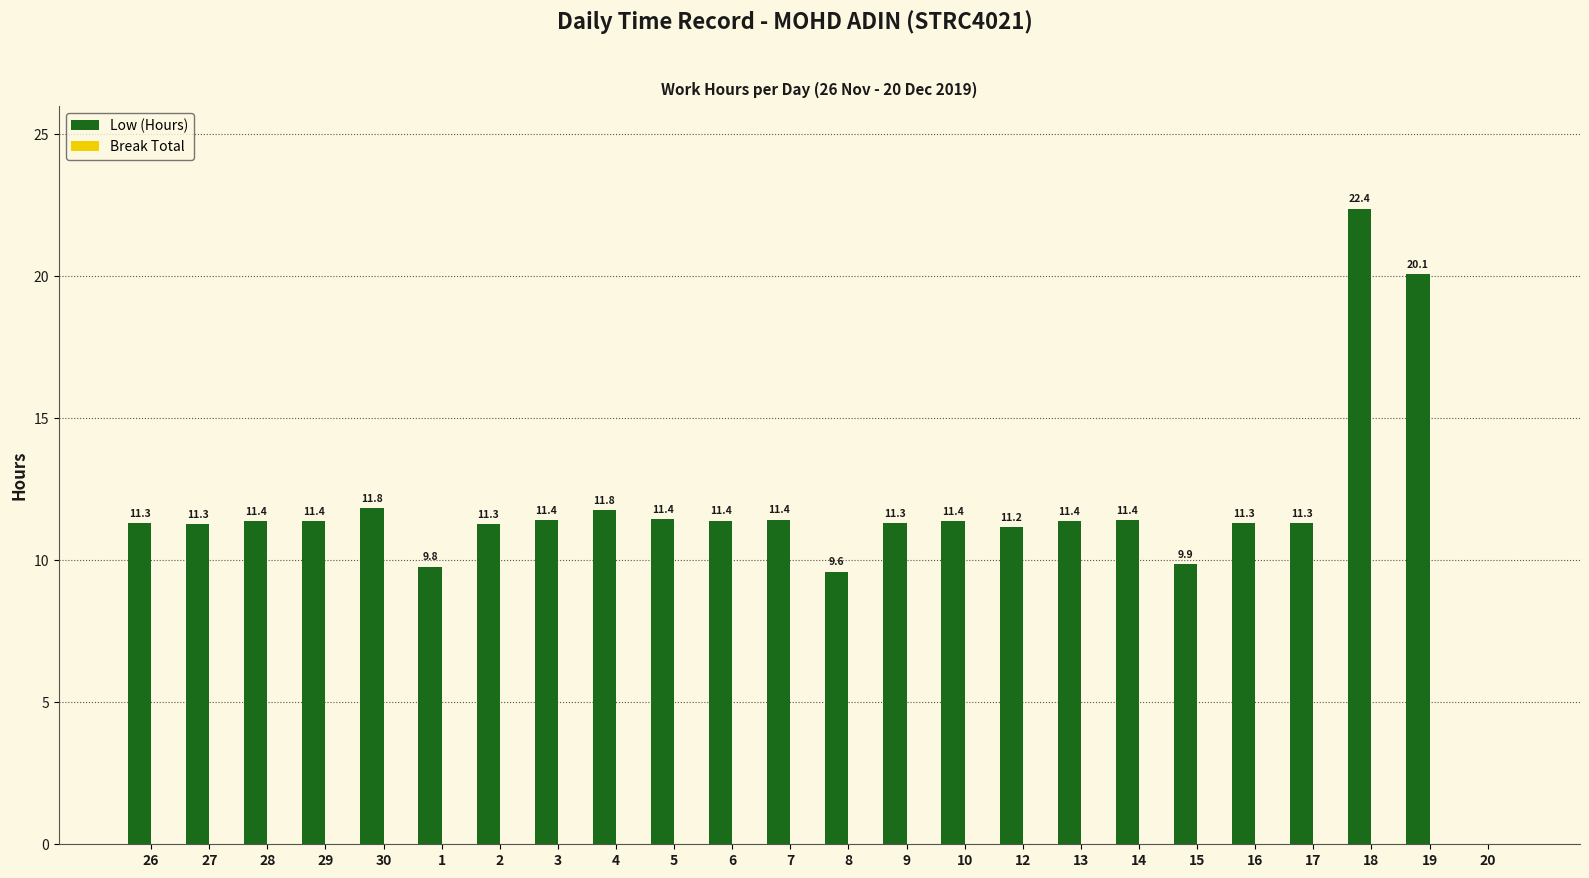

True or false: the data shows 11.4 at 7.

True